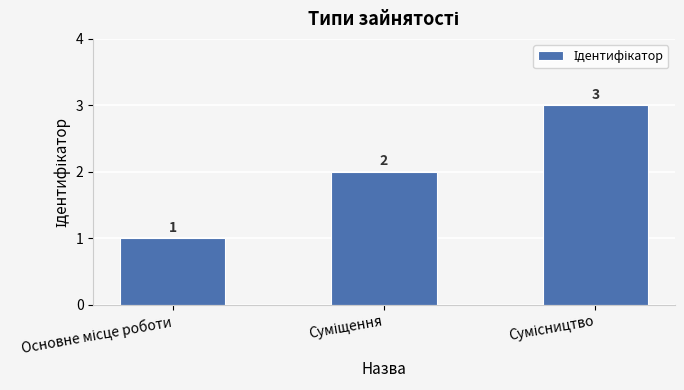

What is the maximum value shown in the chart?

3